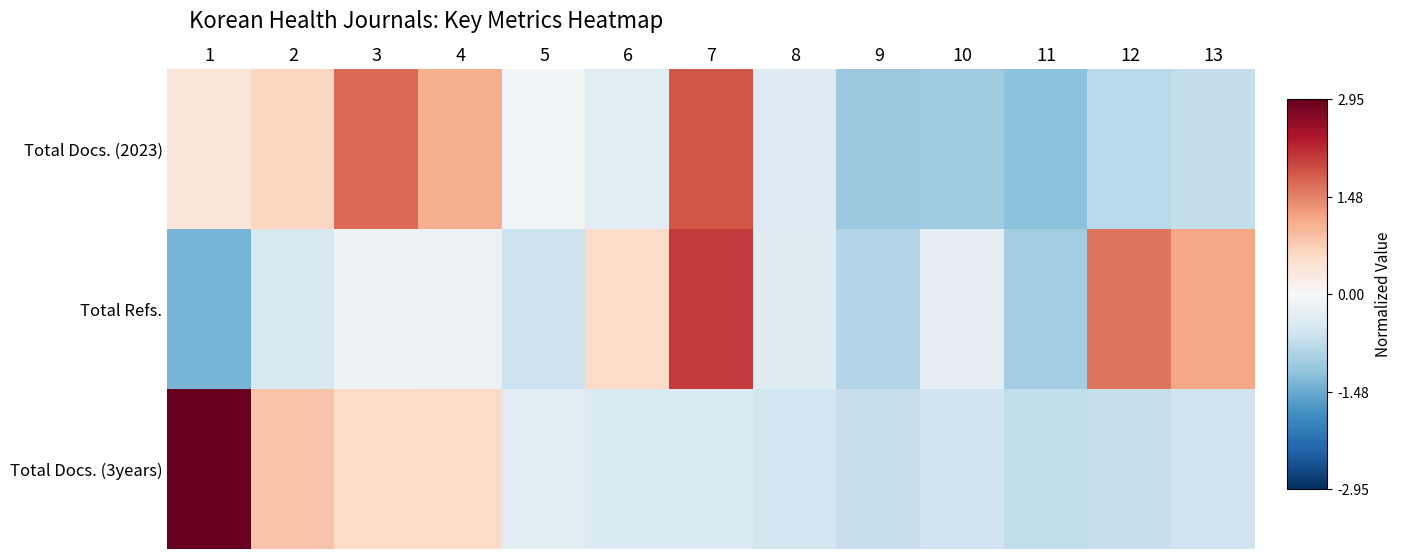

What is the maximum value shown in the chart?

3.0